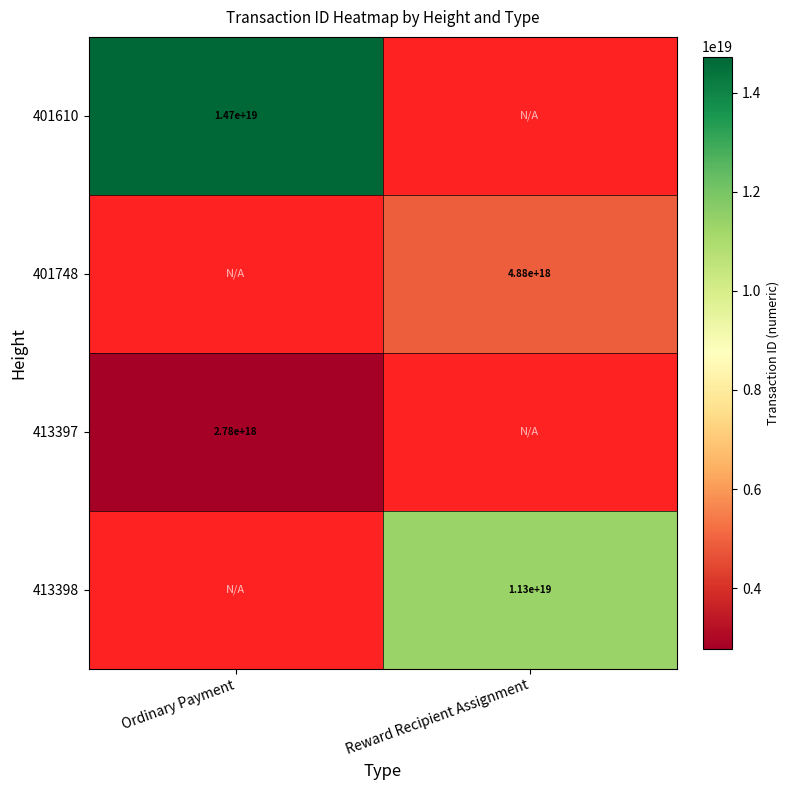

The 401610 series shows 14700000000000000000 at Ordinary Payment. True or false?

True